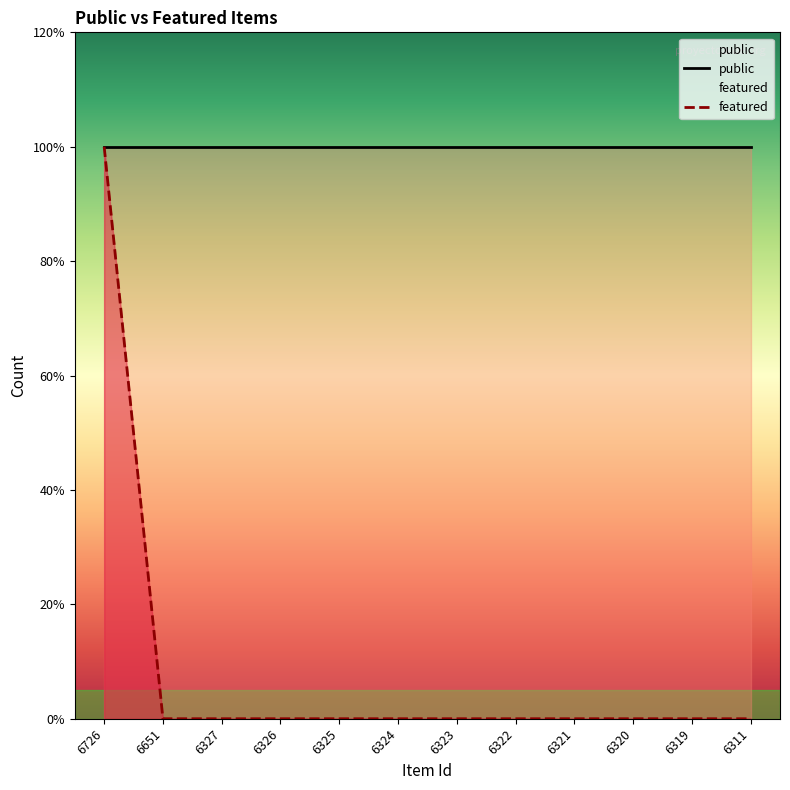

How many values are above zero?

1